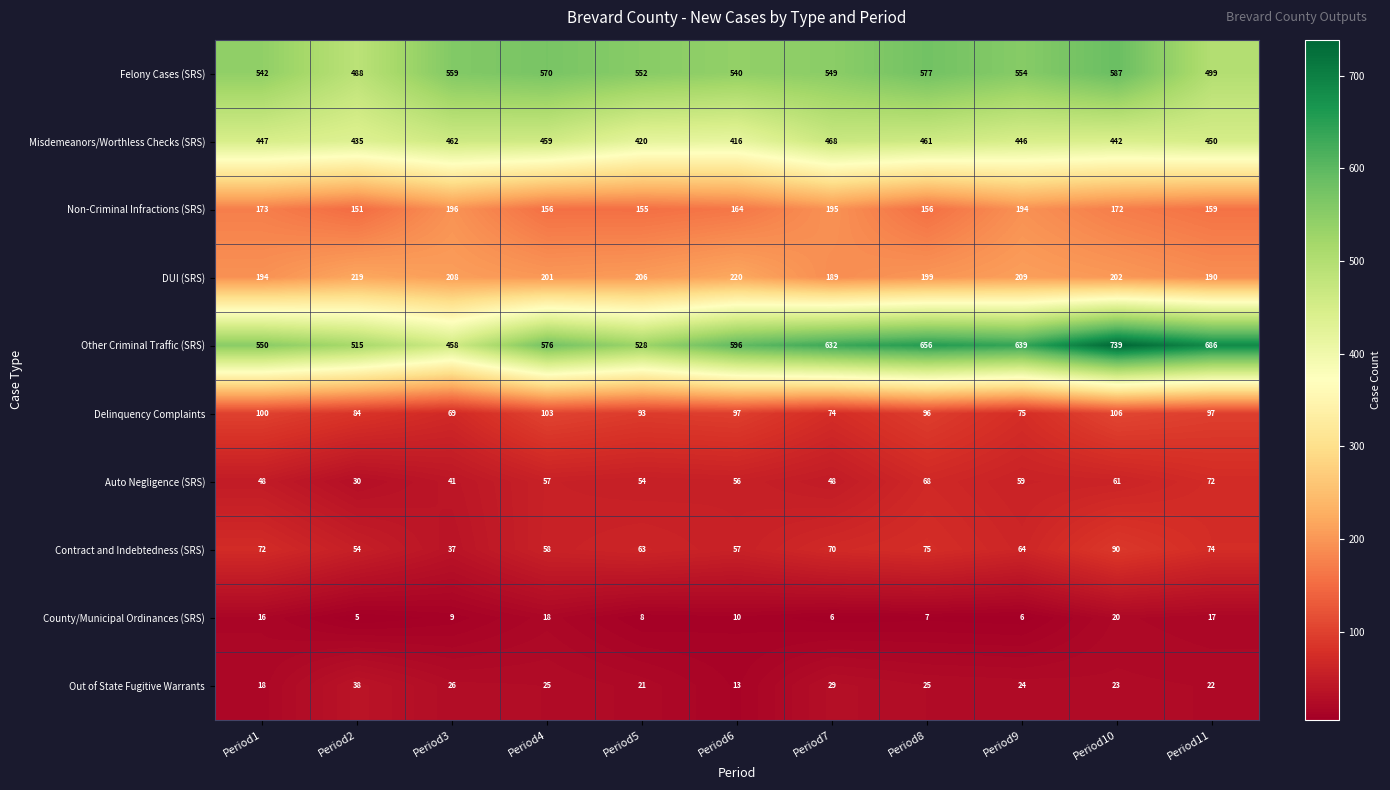

Is it true that Other Criminal Traffic (SRS) equals 912 at Period4?

False